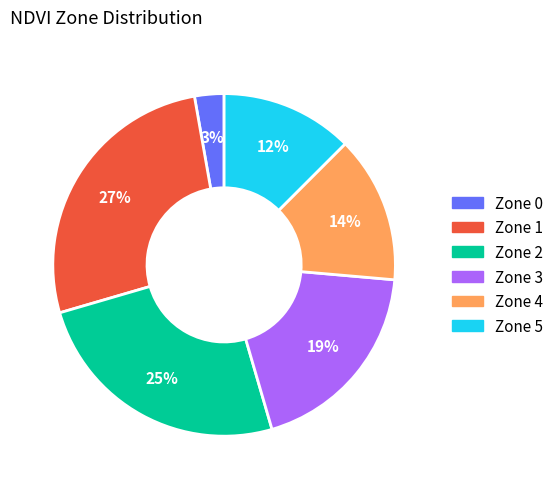

Is there a majority slice in this chart?

No